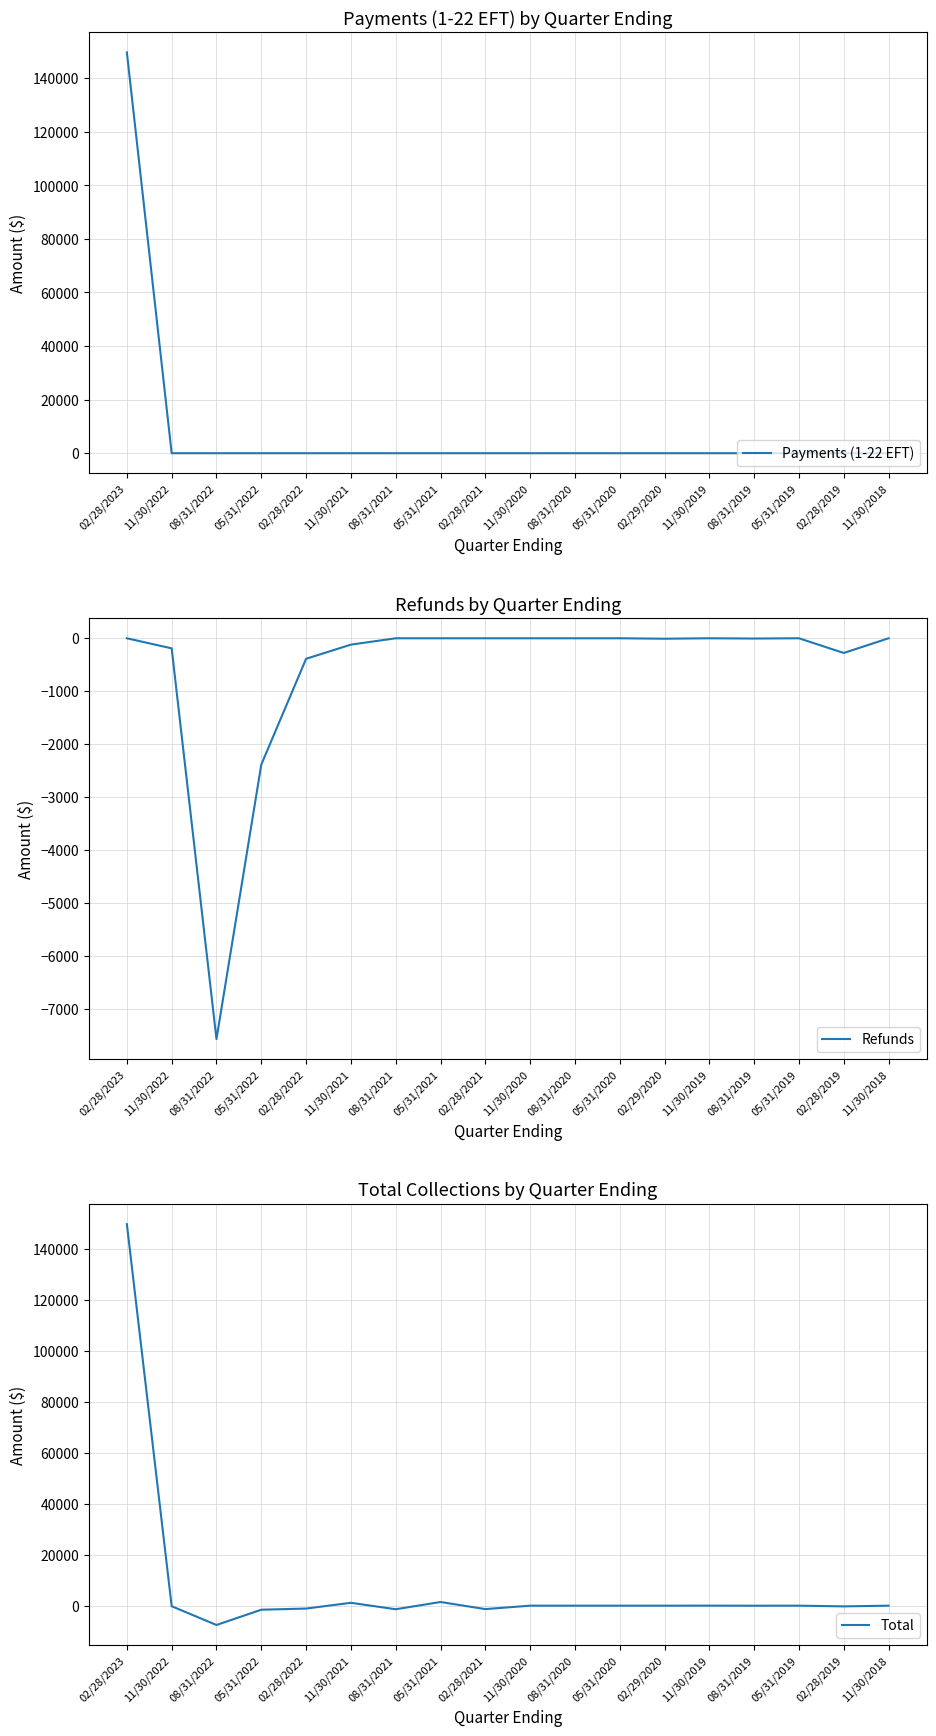

At which label is Refunds closest to -3782?

05/31/2022